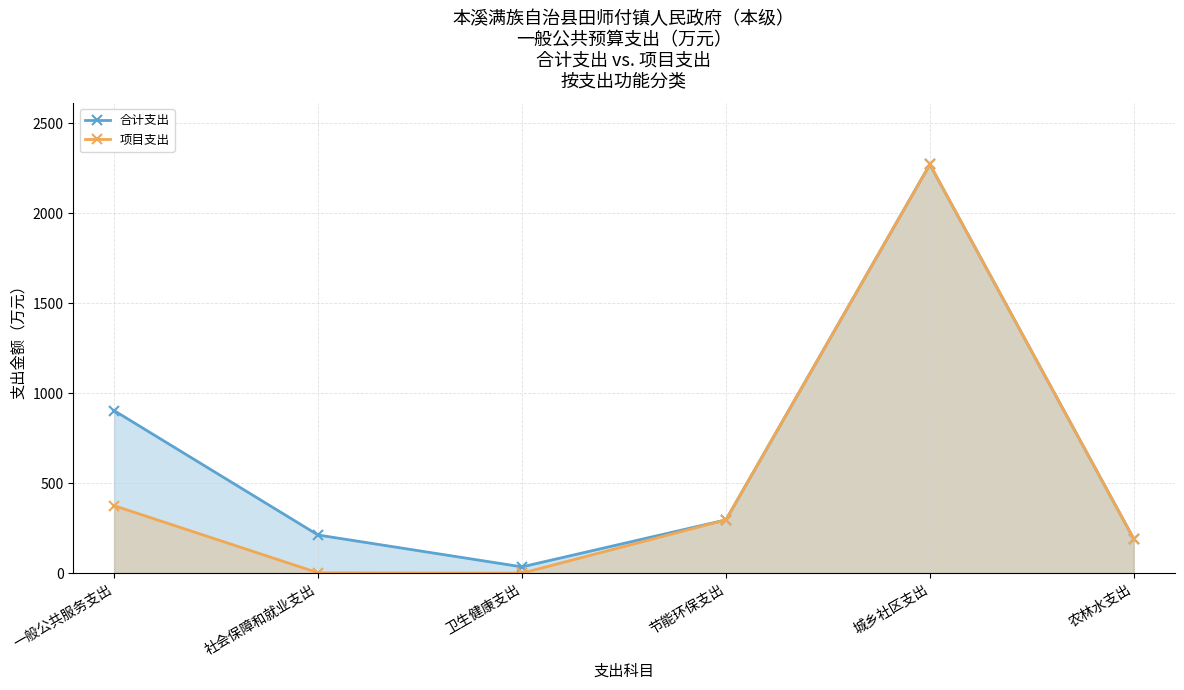

Rank the series by their average value, from lowest to highest.

项目支出, 合计支出